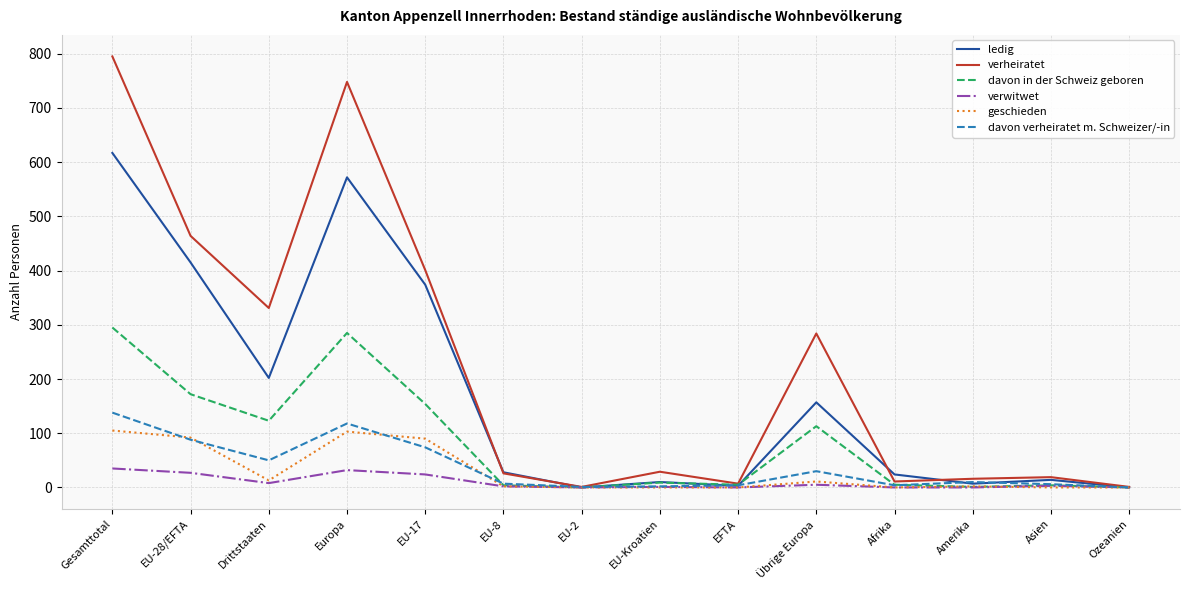

What is the sum of the davon verheiratet m. Schweizer/-in values at EU-28/EFTA and Übrige Europa?

118